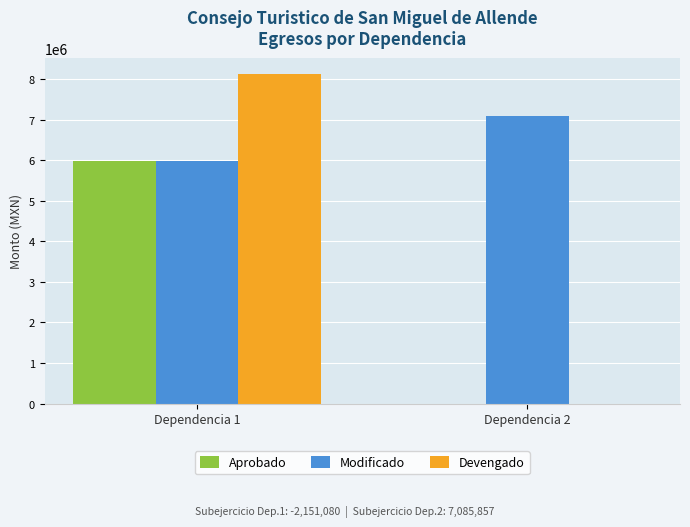

How many distinct data groups are displayed?

3